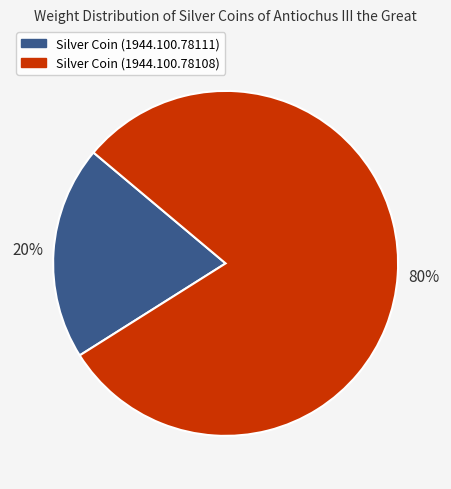

Do Silver Coin (1944.100.78108) and Silver Coin (1944.100.78111) together represent more than half of the pie?

Yes